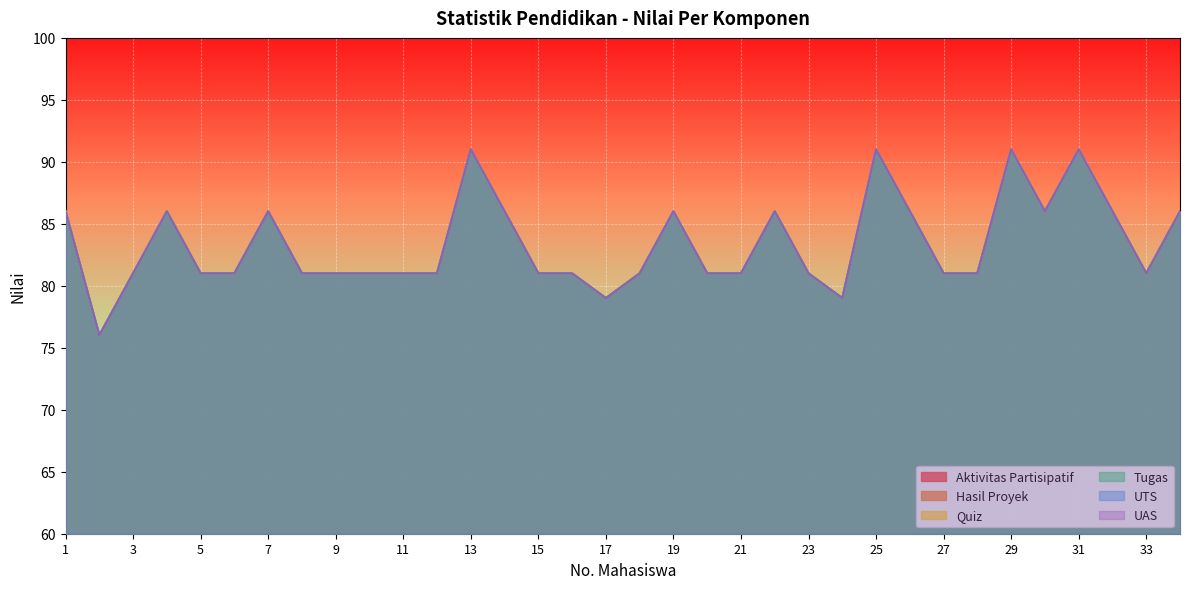

What is the value of the UAS point at the 2nd from the left?

76